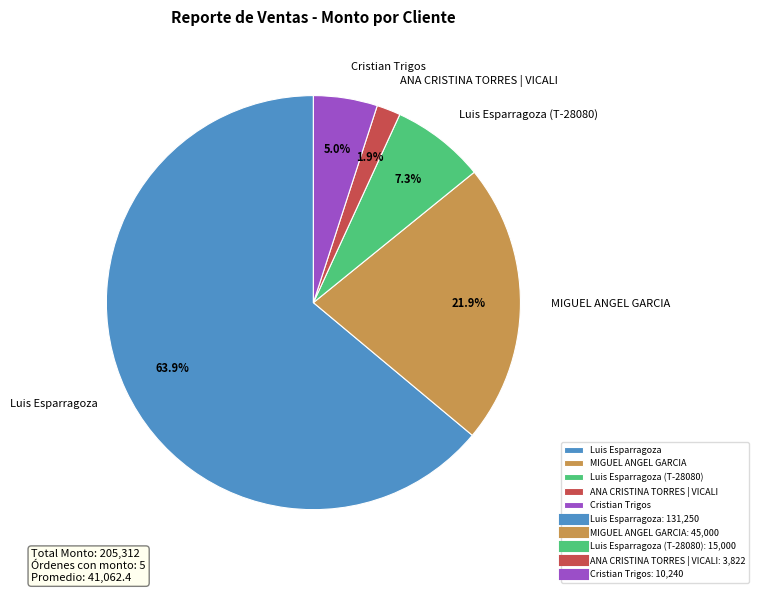

Is it true that ANA CRISTINA TORRES | VICALI is 2% of the pie?

True